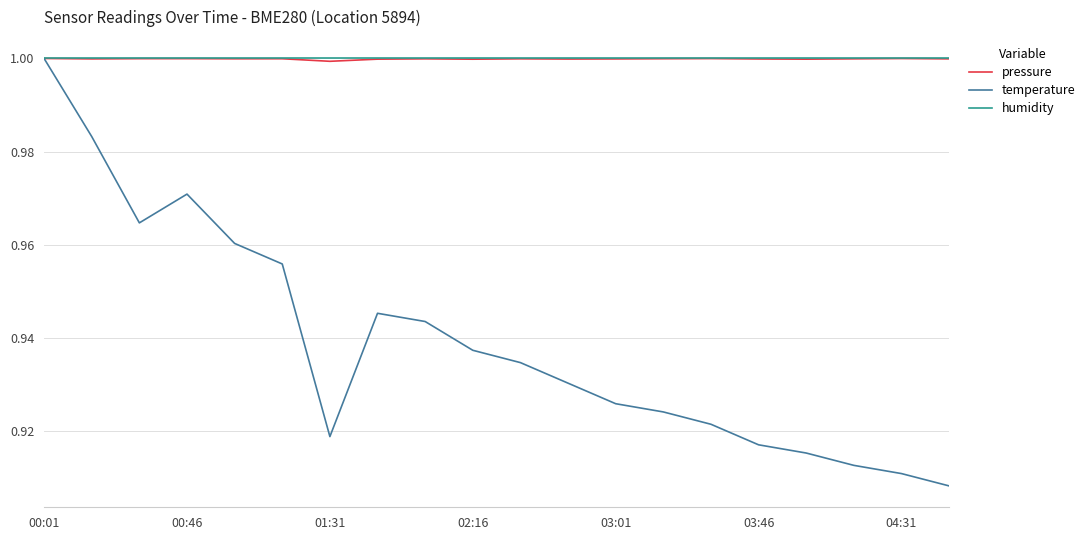

Which series has the widest spread of values?

temperature